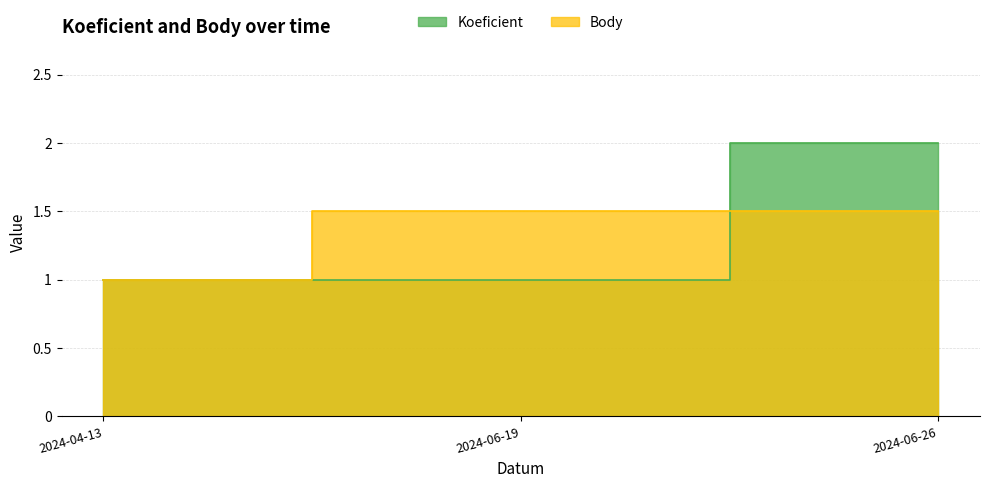

Which series has the widest spread of values?

Koeficient